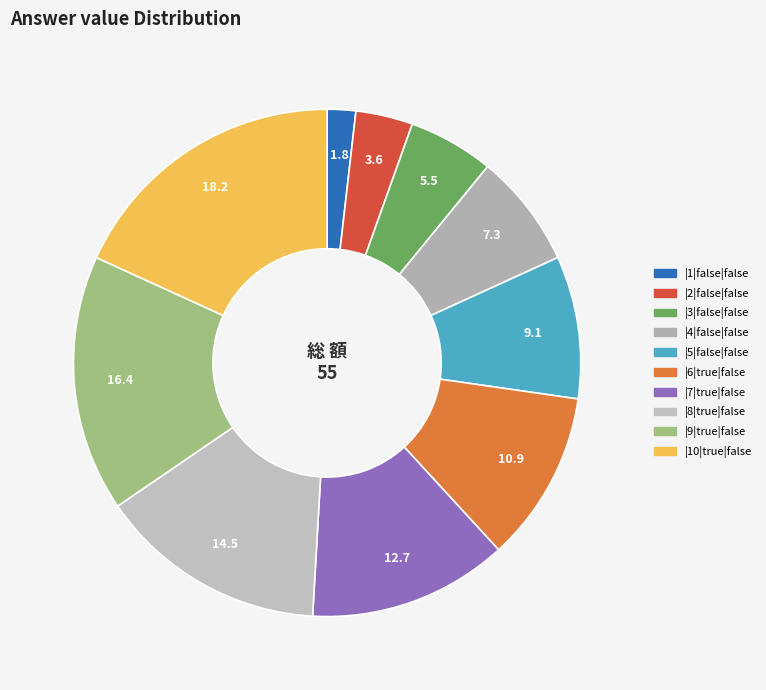

To the nearest percent, what portion does |3|false|false represent?

5%